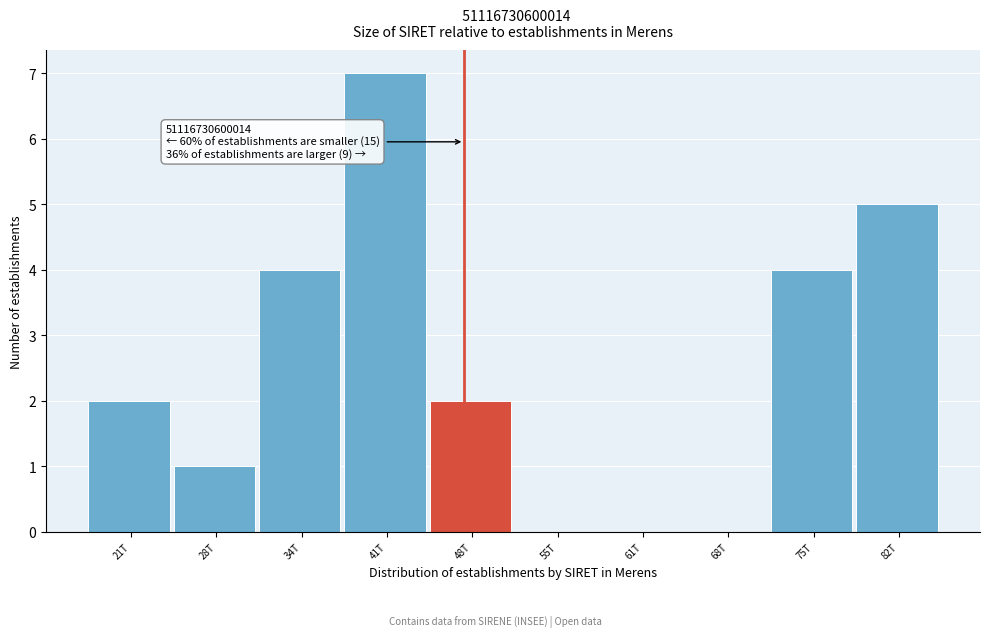

Reading left to right, what are all the values shown in this chart?

21T=2	28T=1	34T=4	41T=7	48T=2	55T=0	61T=0	68T=0	75T=4	82T=5